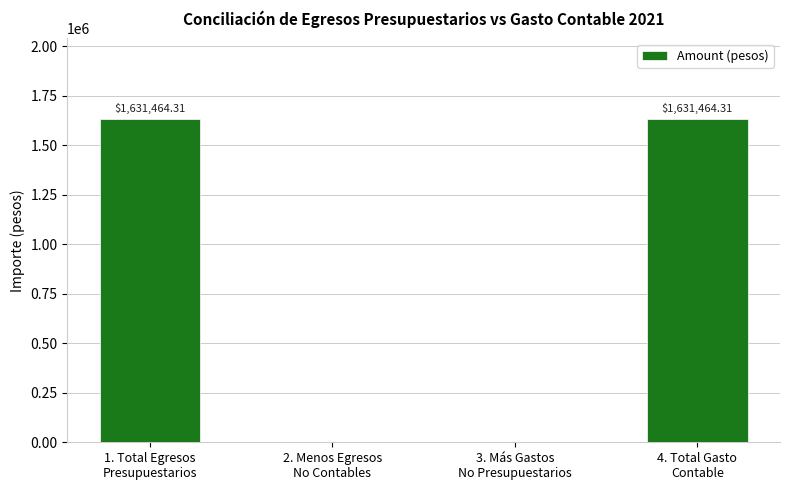

What is the label of the 1st bar from the left?

1. Total Egresos
Presupuestarios